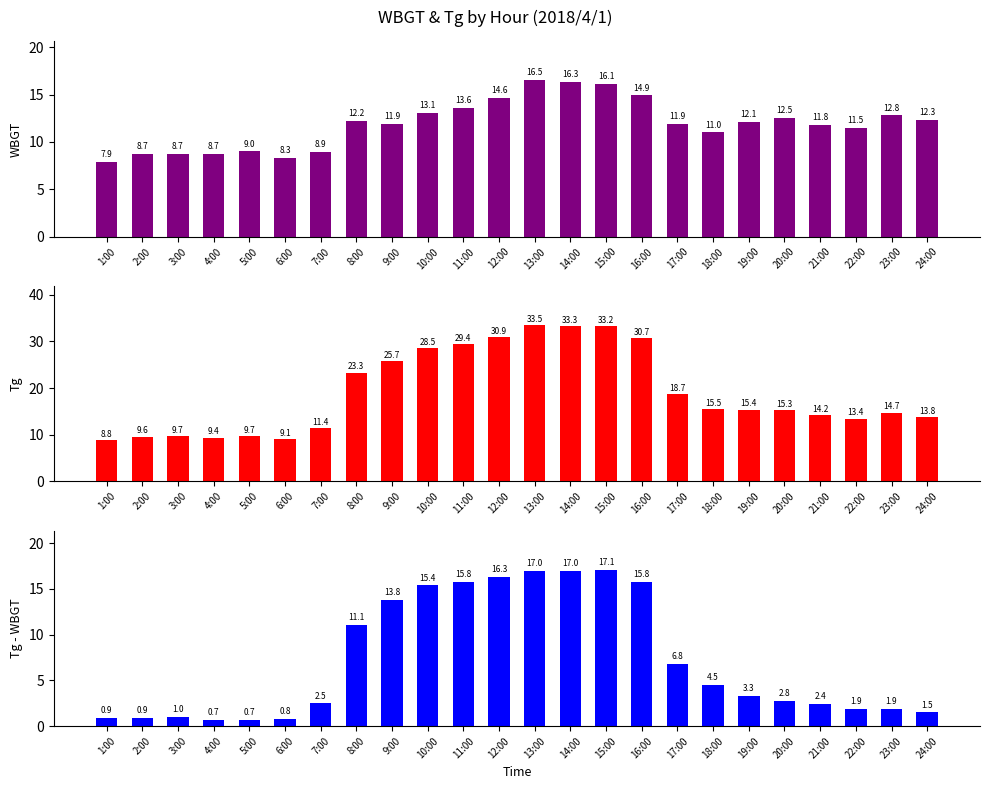

How many data points does each series have?

24